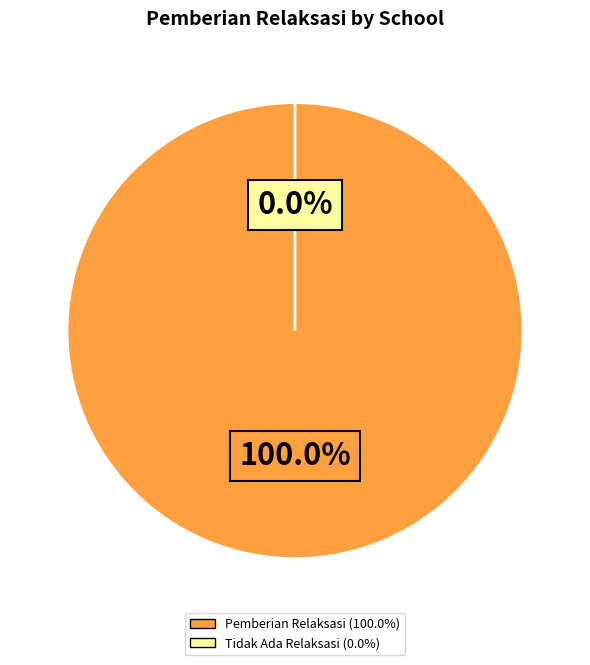

Is it true that SD NEGERI 1 AMURANG is 1% of the pie?

False